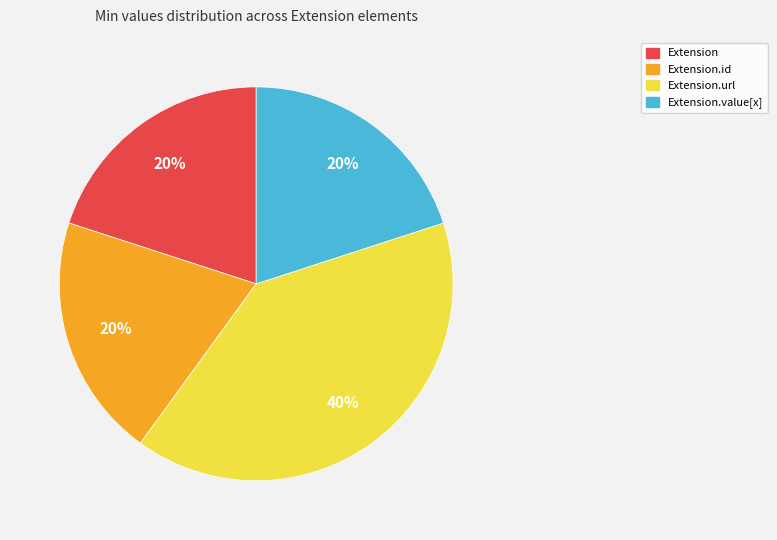

To the nearest percent, what is the average slice percentage?

25%